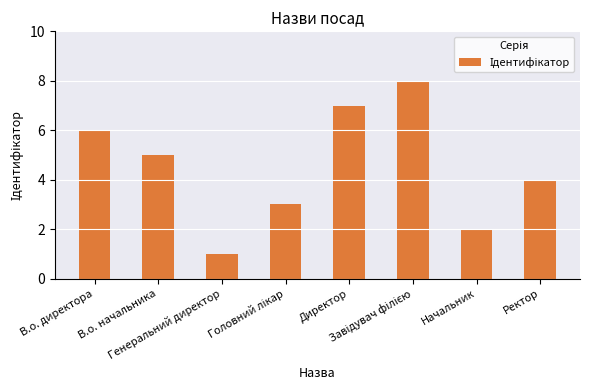

What is the maximum value shown in the chart?

8